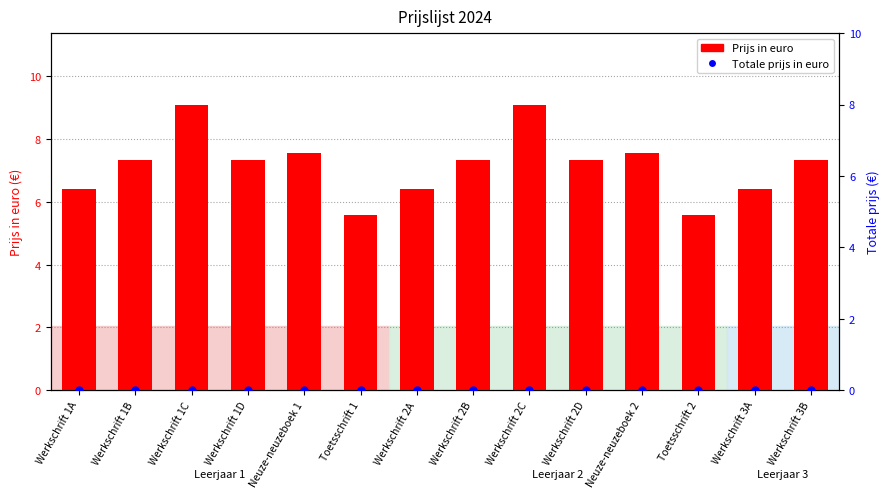

What are all the series names shown in the legend?

Prijs in euro, Totale prijs in euro